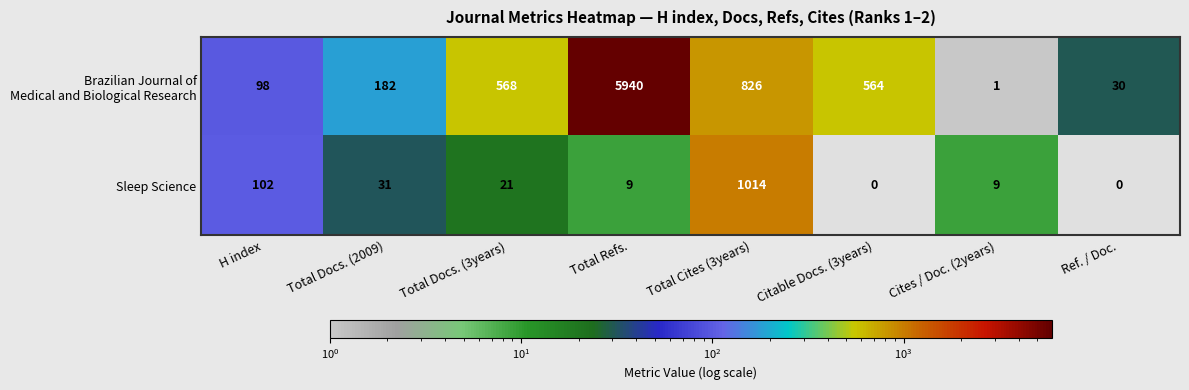

What is the total value across all series at Total Docs. (2009)?

213